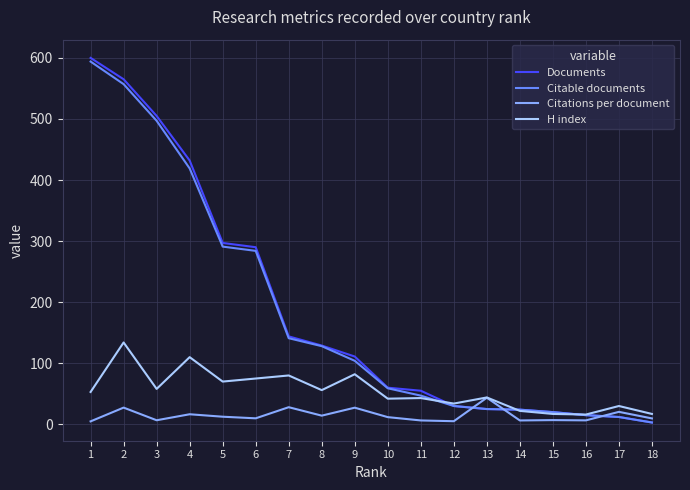

The Citations per document series shows 6.3 at 14. True or false?

True